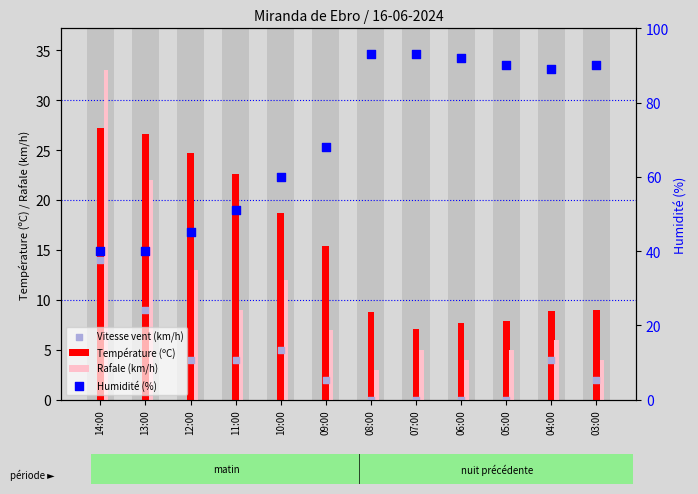

Is the value of Vitesse vent (km/h) at 10:00 greater than the value of Rafale (km/h) at 06:00?

Yes